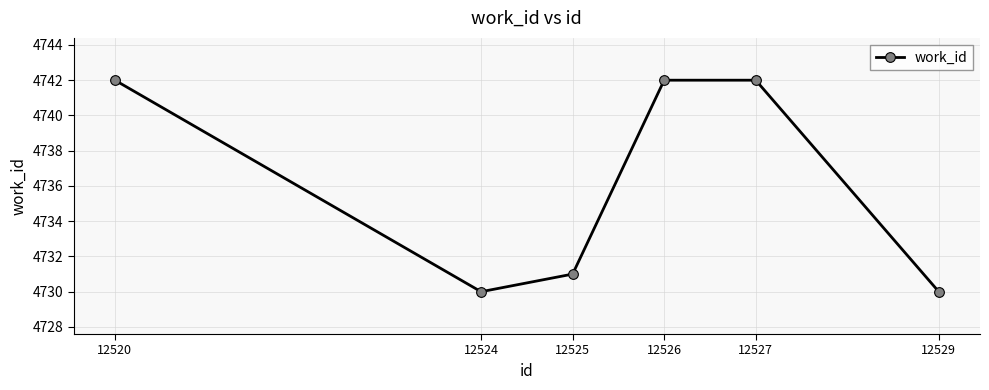

How many points are lower than both their immediate neighbors (excluding endpoints)?

1